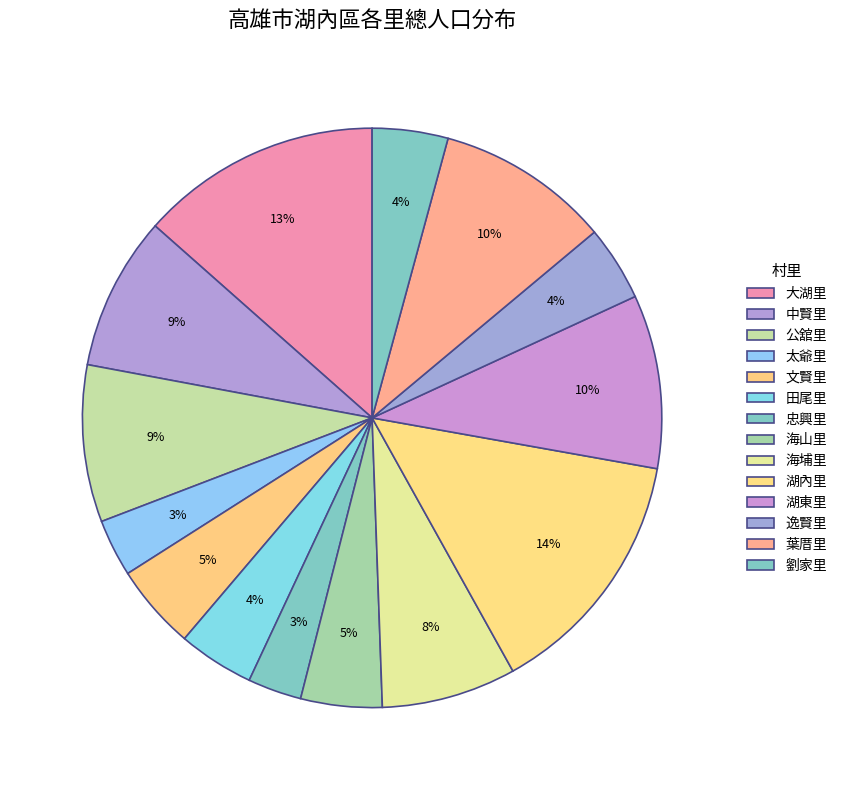

Which category has the smallest portion of the pie?

忠興里